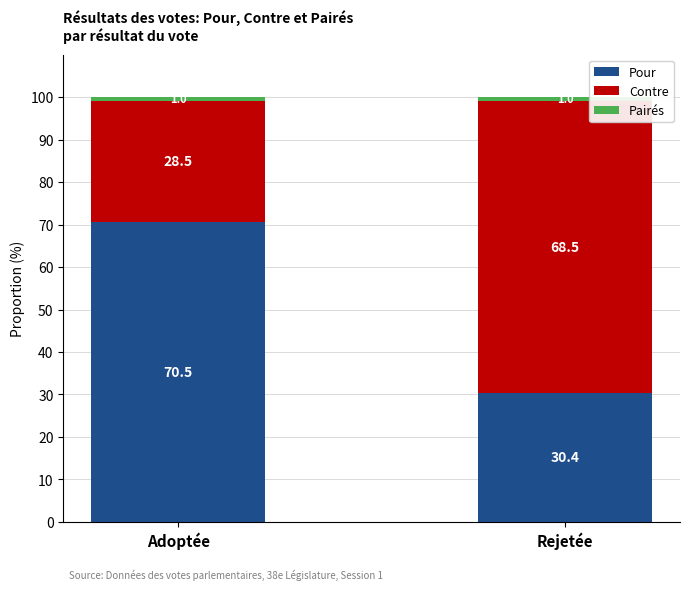

What is the difference between the Pour values at Rejetée and Adoptée?

40.1